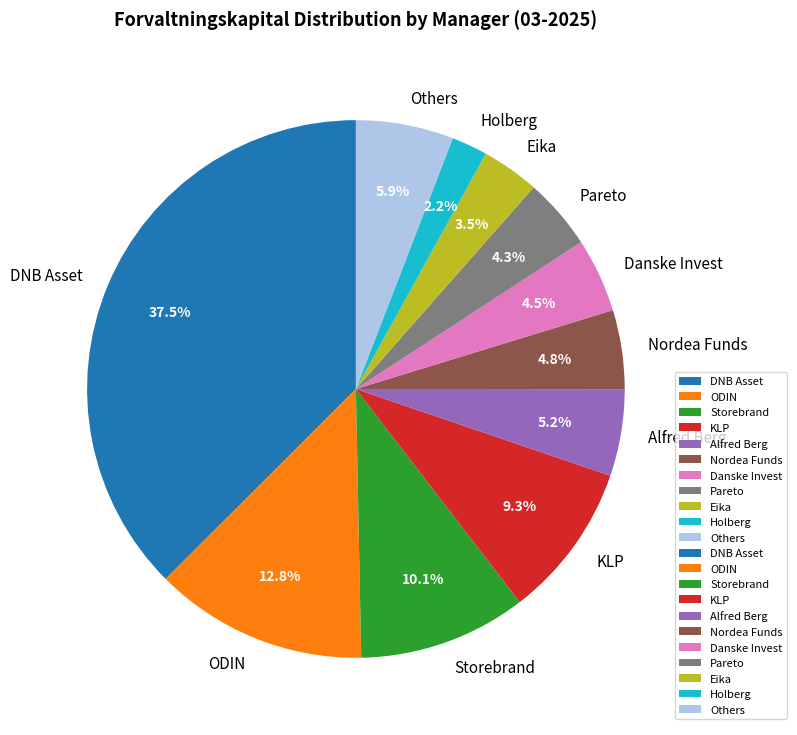

To the nearest percent, what is the difference between the largest and smallest slice percentages?

35%